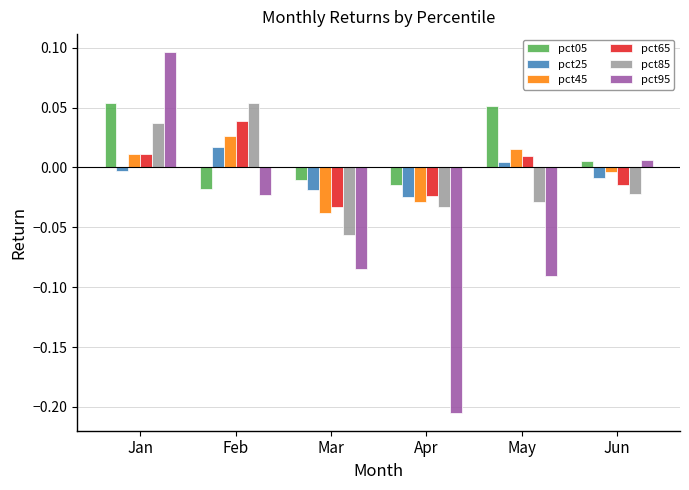

Where is pct85 nearest to the value 0?

Jun